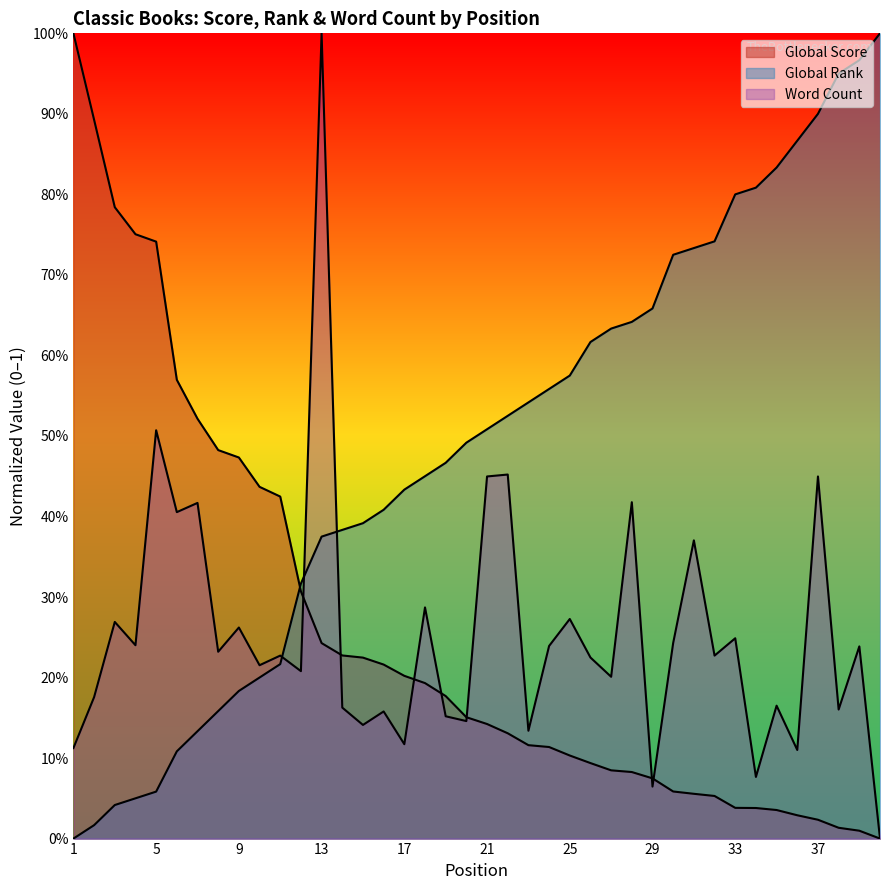

At which category is the sum across all series the highest?

13